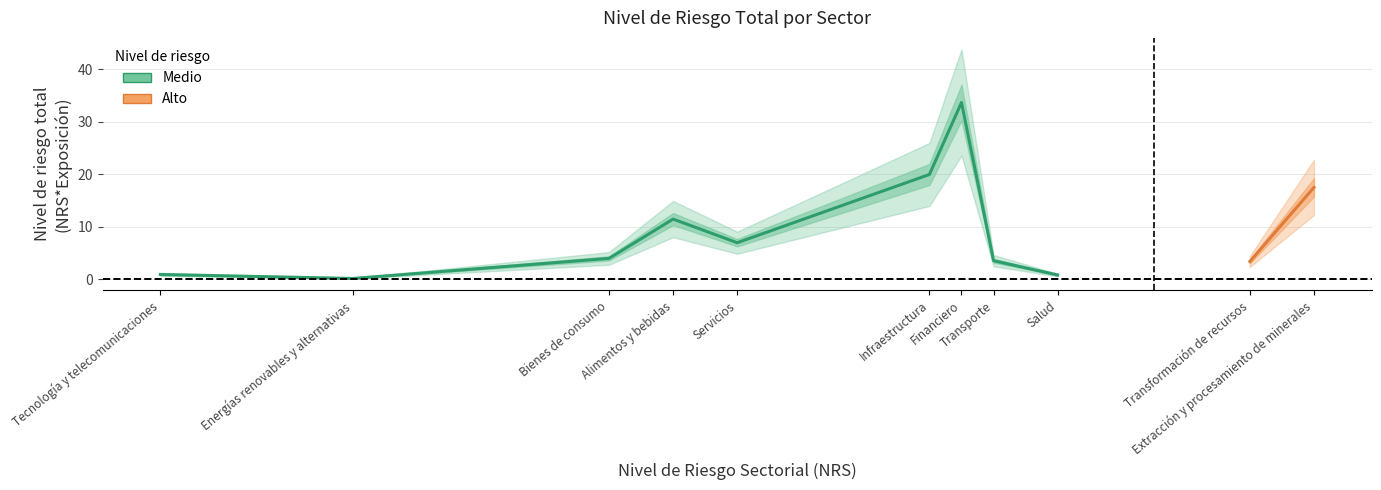

Rank the categories by value from highest to lowest.

Financiero, Infraestructura, Extracción y procesamiento de minerales, Alimentos y bebidas, Servicios, Bienes de consumo, Transporte, Transformación de recursos, Tecnología y telecomunicaciones, Salud, Energías renovables y alternativas